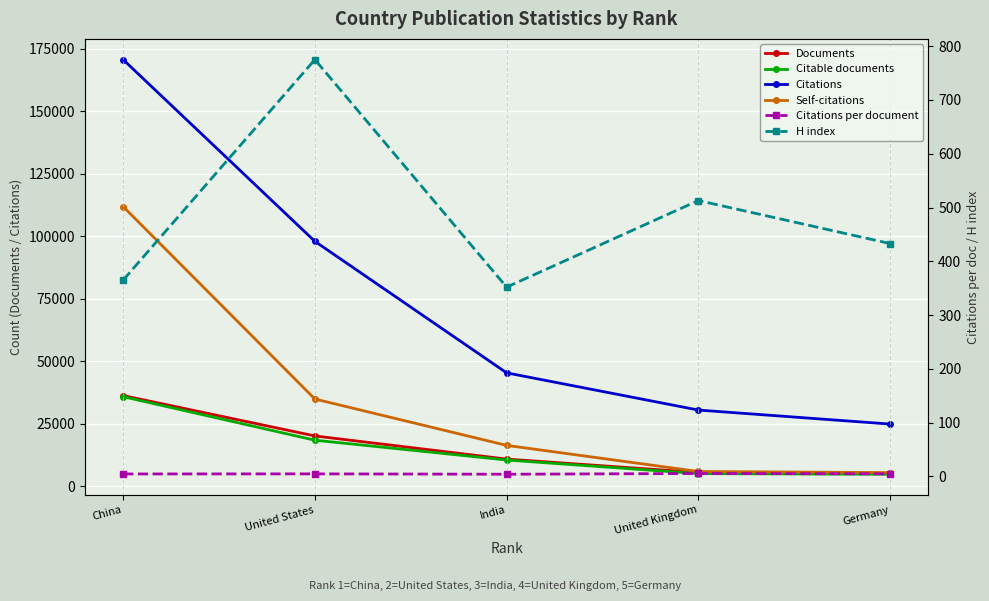

List the labels in order of H index value, largest first.

United States, United Kingdom, Germany, China, India